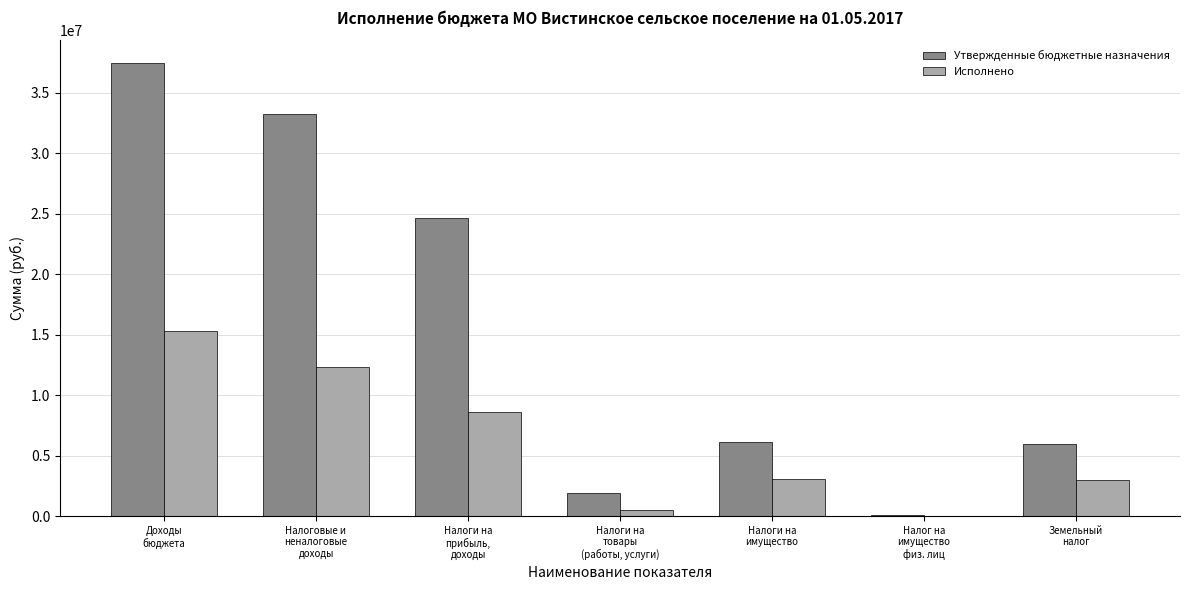

What is the sum of all Утвержденные бюджетные назначения values?

109525400.0